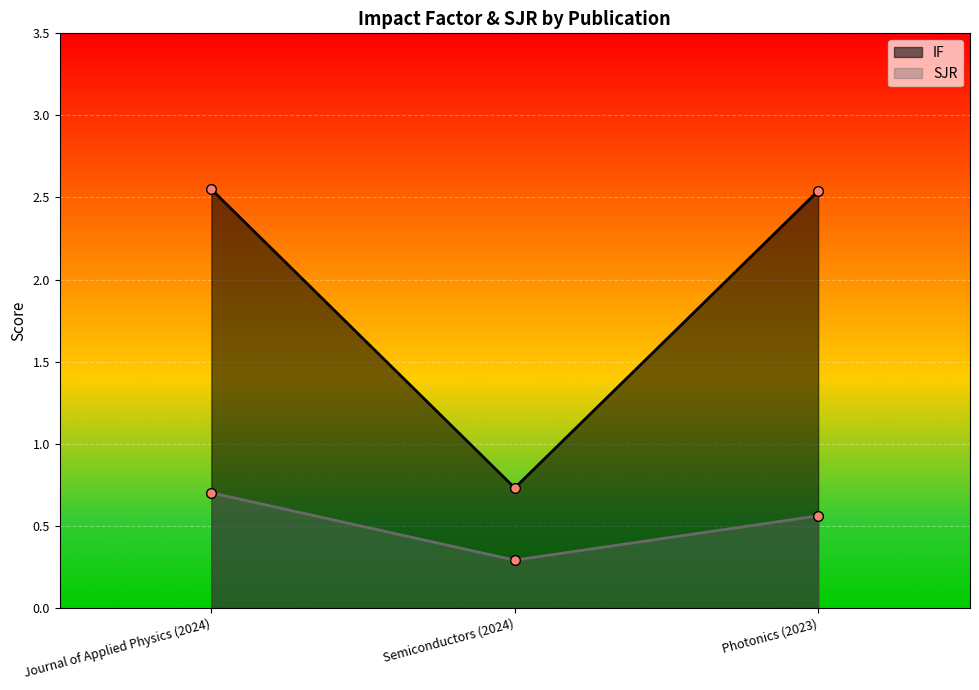

What are all the series names shown in the legend?

IF, SJR